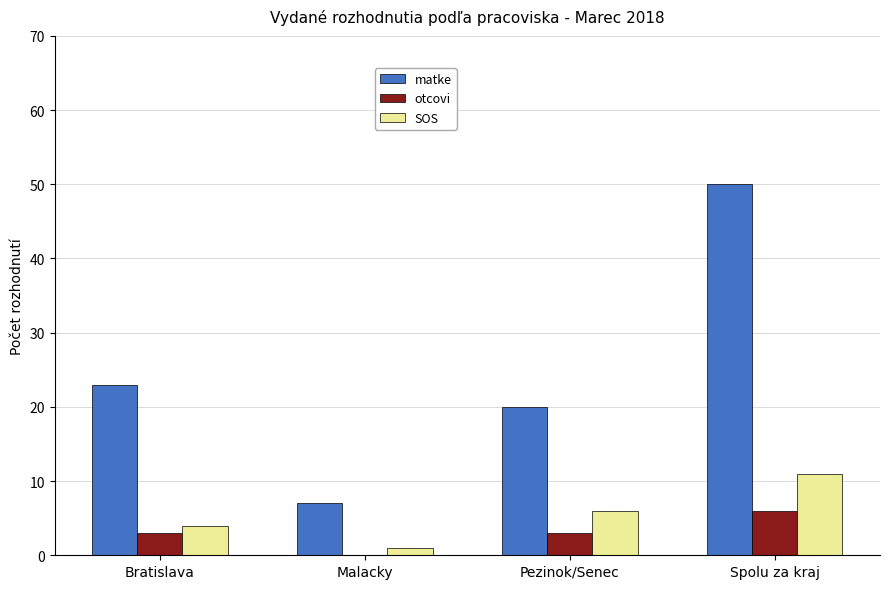

Does the chart contain stacked bars?

No